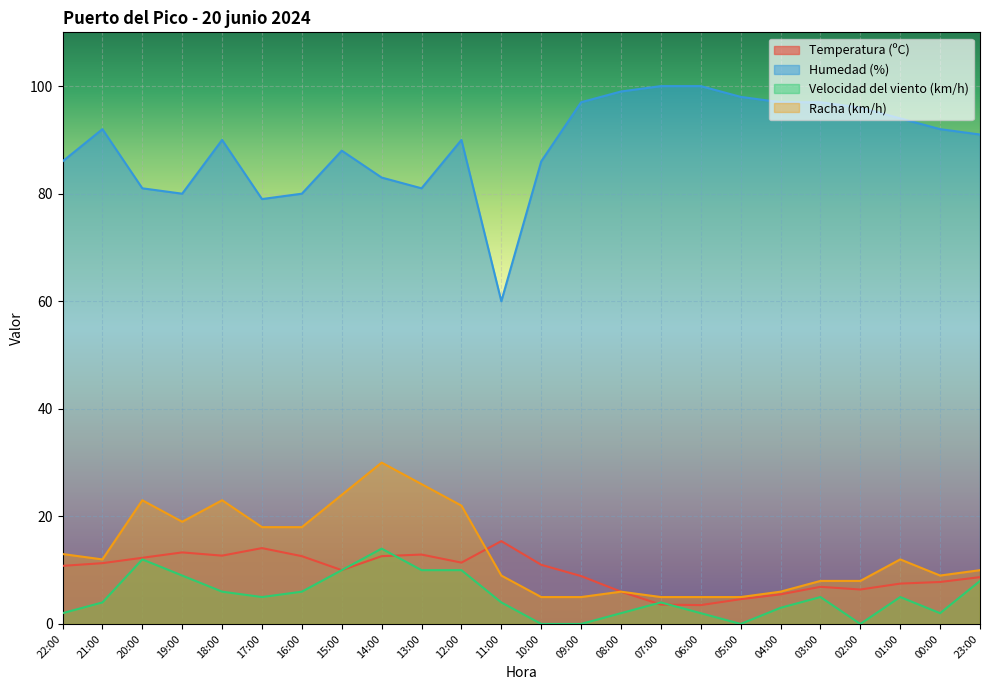

Reading right to left, transcribe all the data shown in this chart.

Temperatura (ºC): 23:00=8.7	00:00=7.8	01:00=7.5	02:00=6.4	03:00=6.9	04:00=5.5	05:00=4.6	06:00=3.5	07:00=3.6	08:00=6.0	09:00=8.9	10:00=11.0	11:00=15.4	12:00=11.4	13:00=12.9	14:00=12.6	15:00=10.0	16:00=12.6	17:00=14.1	18:00=12.7	19:00=13.3	20:00=12.3	21:00=11.3	22:00=10.8
Humedad (%): 23:00=91.0	00:00=92.0	01:00=94.0	02:00=96.0	03:00=97.0	04:00=97.0	05:00=98.0	06:00=100.0	07:00=100.0	08:00=99.0	09:00=97.0	10:00=86.0	11:00=60.0	12:00=90.0	13:00=81.0	14:00=83.0	15:00=88.0	16:00=80.0	17:00=79.0	18:00=90.0	19:00=80.0	20:00=81.0	21:00=92.0	22:00=86.0
Velocidad del viento (km/h): 23:00=8.0	00:00=2.0	01:00=5.0	02:00=0.0	03:00=5.0	04:00=3.0	05:00=0.0	06:00=2.0	07:00=4.0	08:00=2.0	09:00=0.0	10:00=0.0	11:00=4.0	12:00=10.0	13:00=10.0	14:00=14.0	15:00=10.0	16:00=6.0	17:00=5.0	18:00=6.0	19:00=9.0	20:00=12.0	21:00=4.0	22:00=2.0
Racha (km/h): 23:00=10.0	00:00=9.0	01:00=12.0	02:00=8.0	03:00=8.0	04:00=6.0	05:00=5.0	06:00=5.0	07:00=5.0	08:00=6.0	09:00=5.0	10:00=5.0	11:00=9.0	12:00=22.0	13:00=26.0	14:00=30.0	15:00=24.0	16:00=18.0	17:00=18.0	18:00=23.0	19:00=19.0	20:00=23.0	21:00=12.0	22:00=13.0